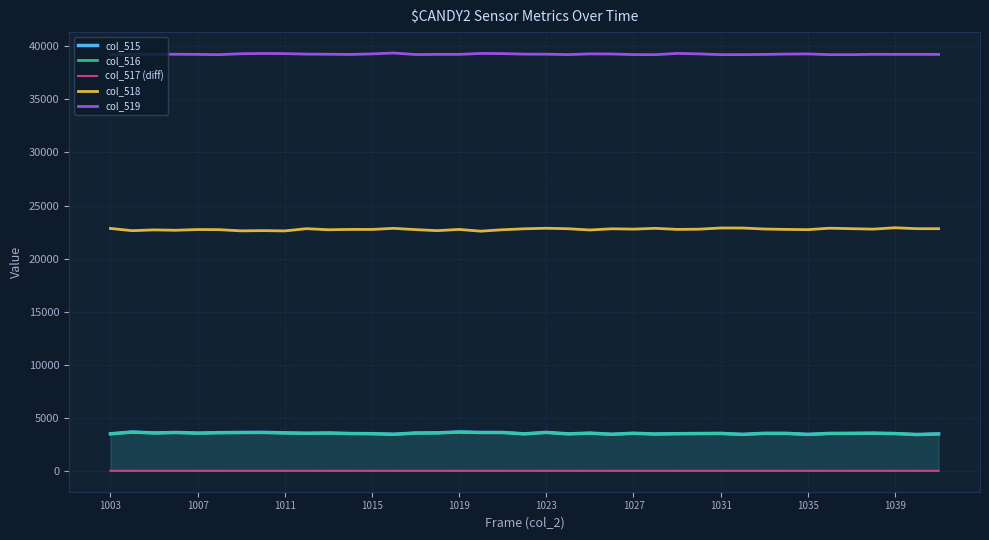

In col_518, how many points are lower than both neighbors (excluding endpoints)?

13